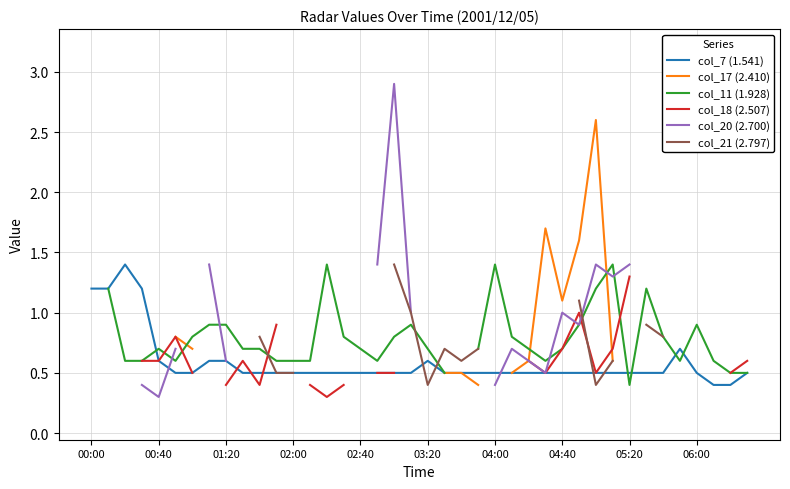

What is the approximate value of col_17 (2.410) at 27?

1.7